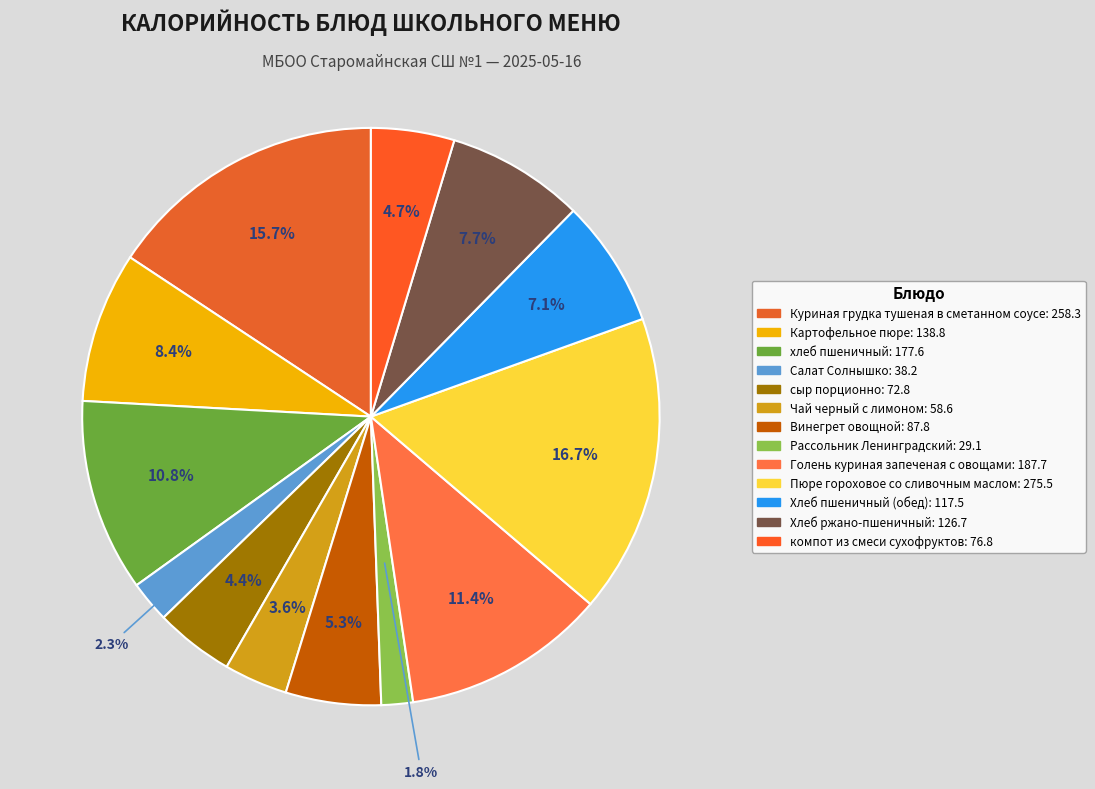

Which slice is the largest?

Пюре гороховое со сливочным маслом